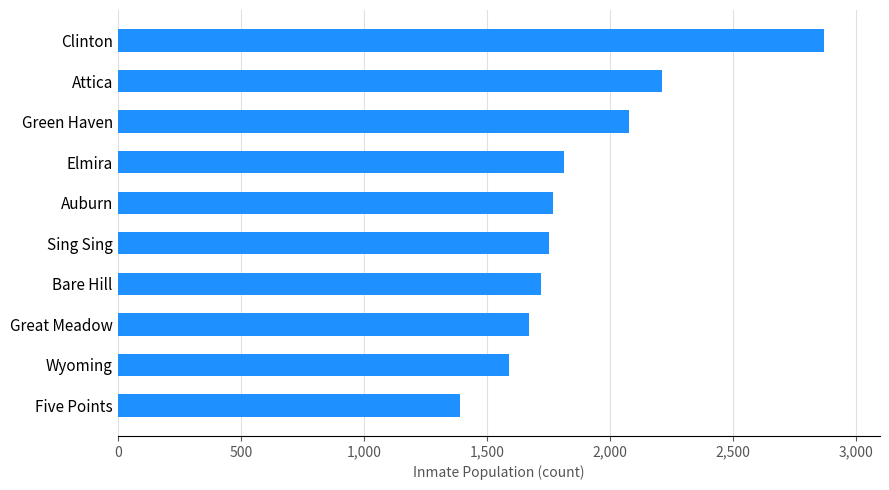

Count the number of categories in the chart.

10